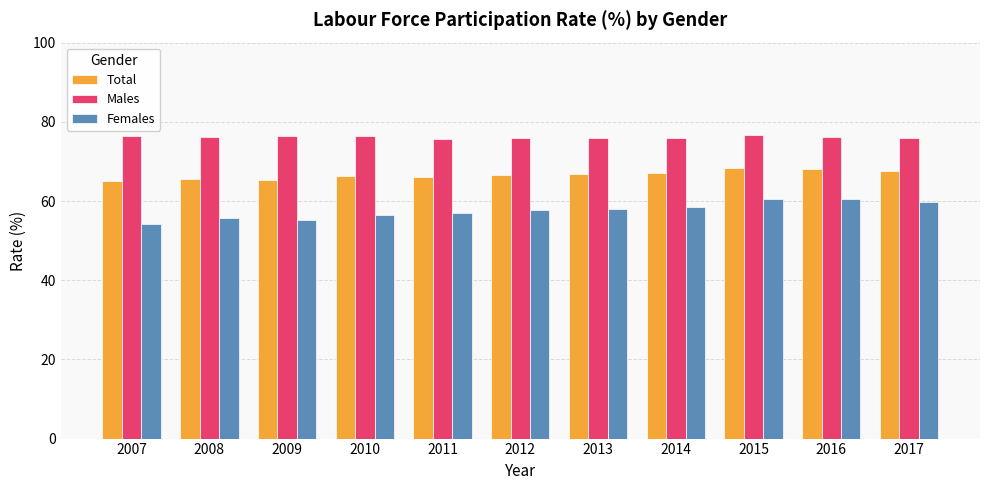

What is the difference between the second highest and second lowest values in the Total series?

2.6